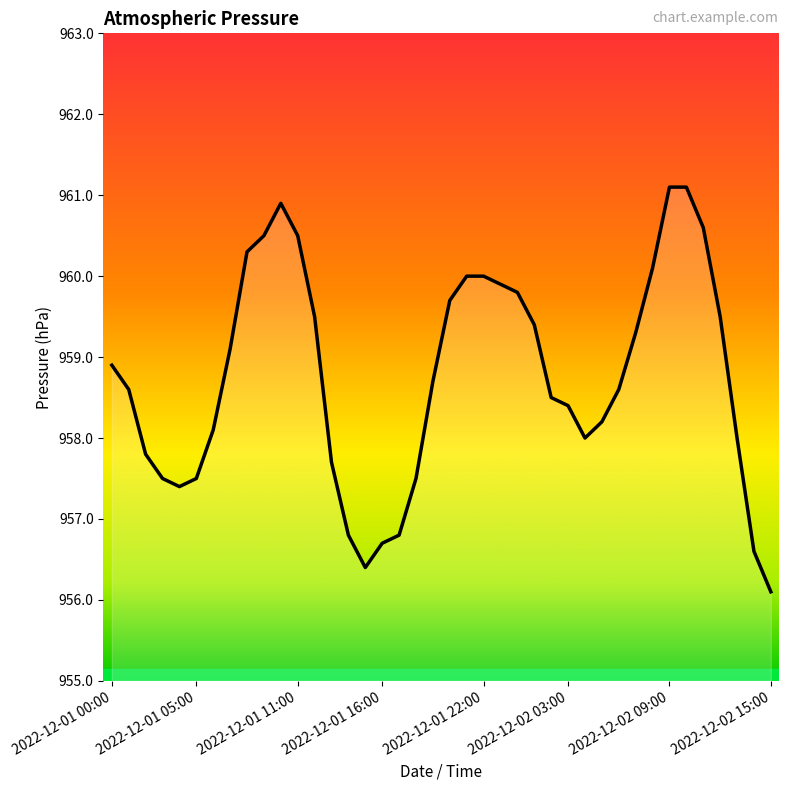

What is the smallest value displayed?

956.1